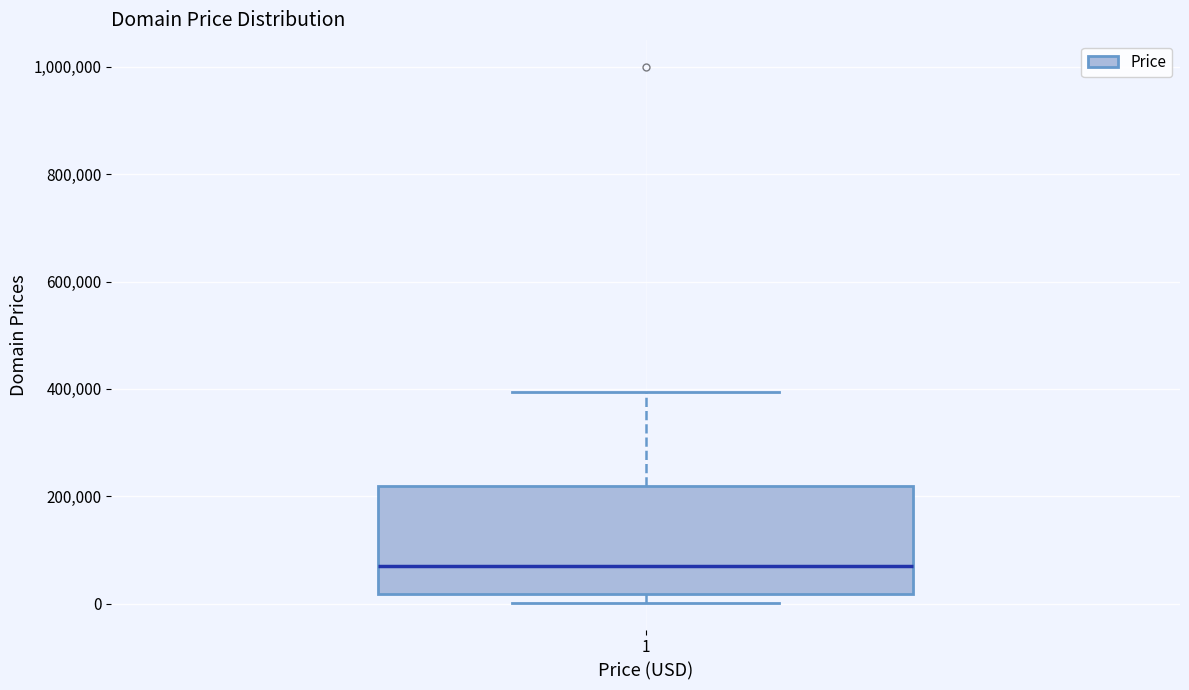

Transcribe this box plot: give where the median line is, the range the box spans, and where the two whiskers end, as read against the y-axis. The values are not printed on the chart, so give them approximately, as read against the axis.

median 60000, box 20000 to 220000, whiskers 0 to 400000